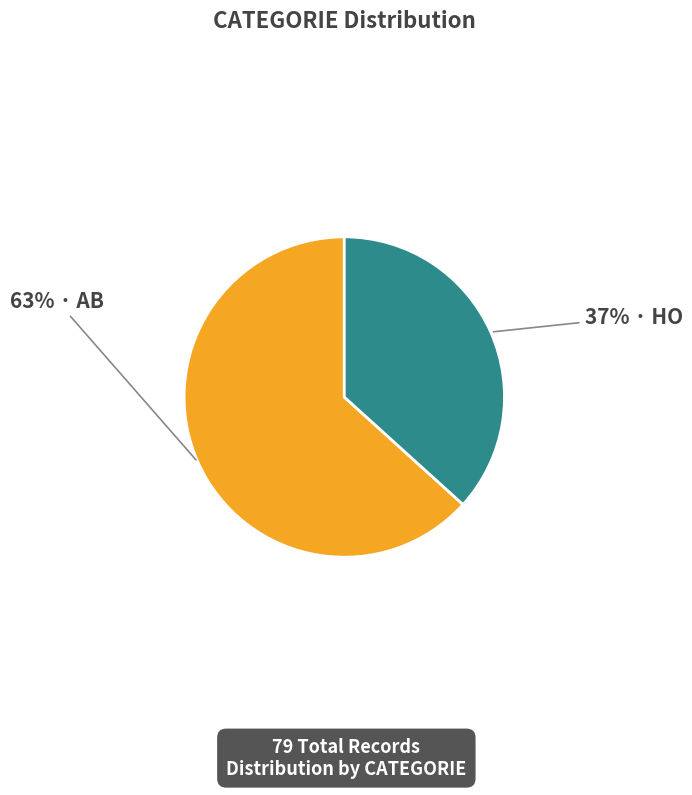

What is the smallest slice in the pie chart?

HO